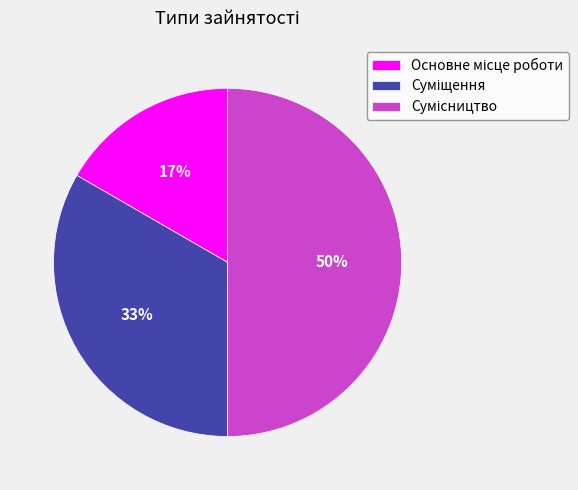

To the nearest percent, what is the difference between the largest and smallest slice percentages?

33%